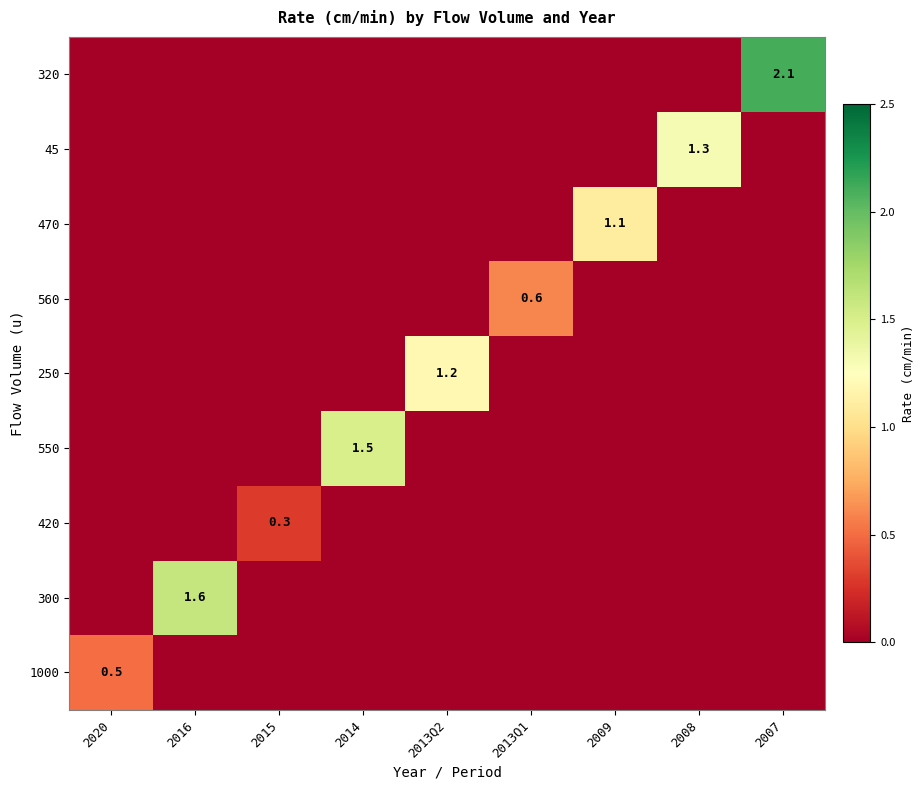

True or false: 320 has a value of 2.1 at 2007.

True